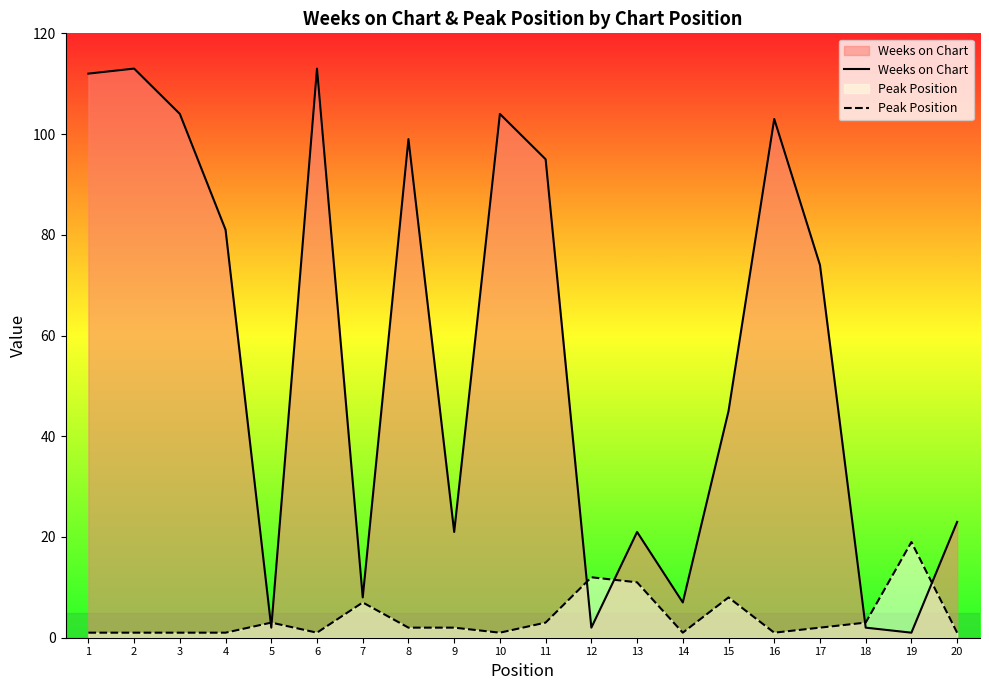

How many data points does each series have?

20